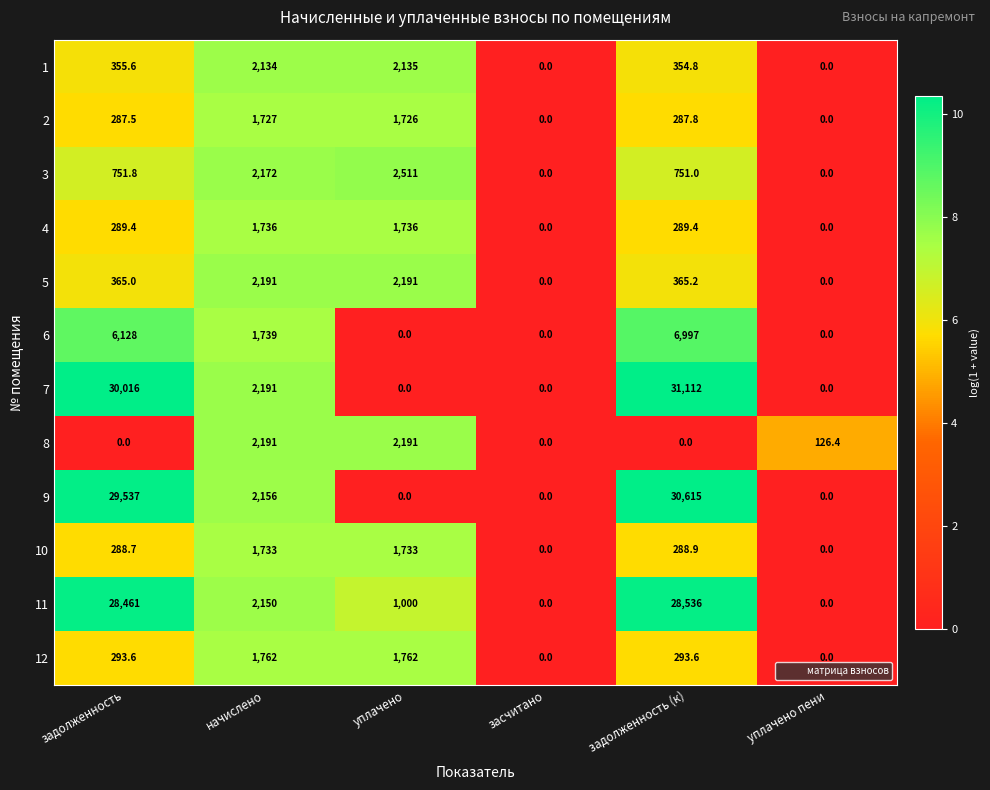

Where is 5 nearest to the value 1095?

задолженность (к)